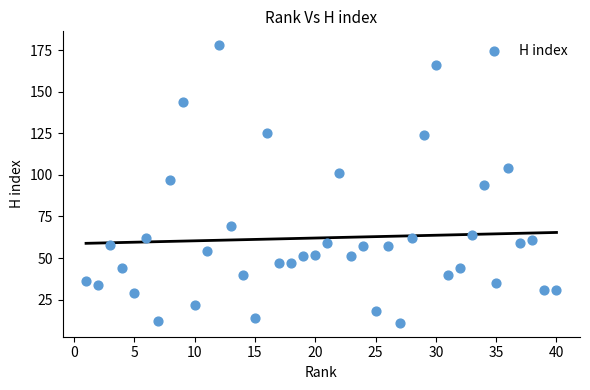

What is the range of X values (max minus min)?

39